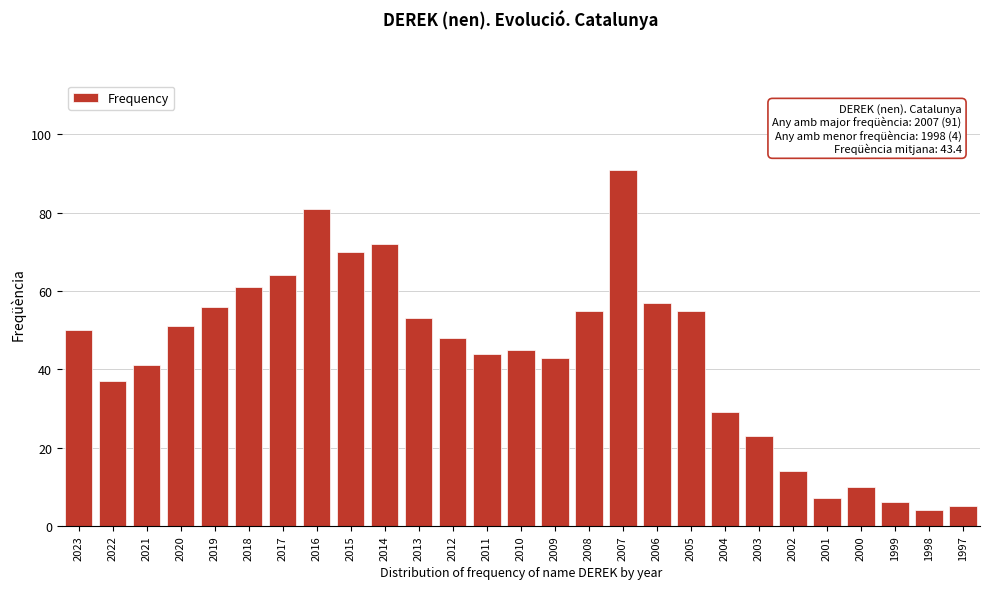

Reading right to left, list all the values displayed in this chart.

5	4	6	10	7	14	23	29	55	57	91	55	43	45	44	48	53	72	70	81	64	61	56	51	41	37	50